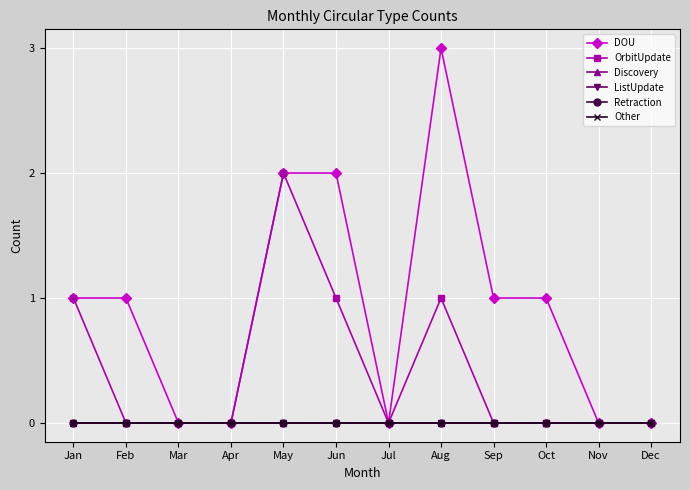

True or false: Discovery and OrbitUpdate cross at least once.

False